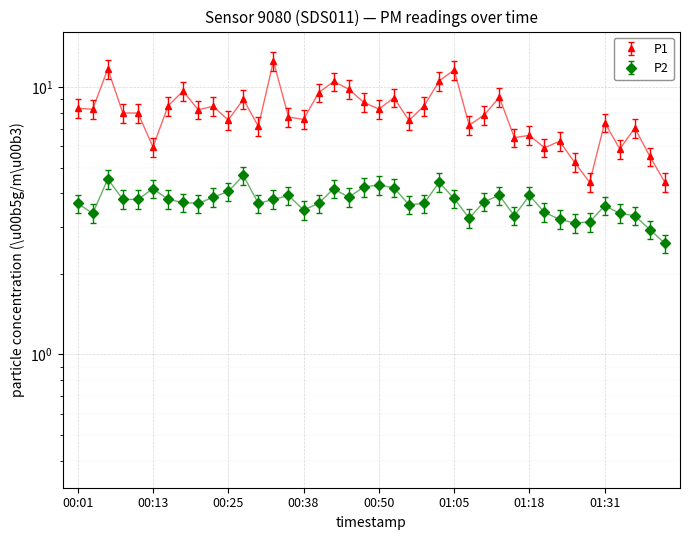

True or false: P2 has more than 2 points higher than both neighbors.

True